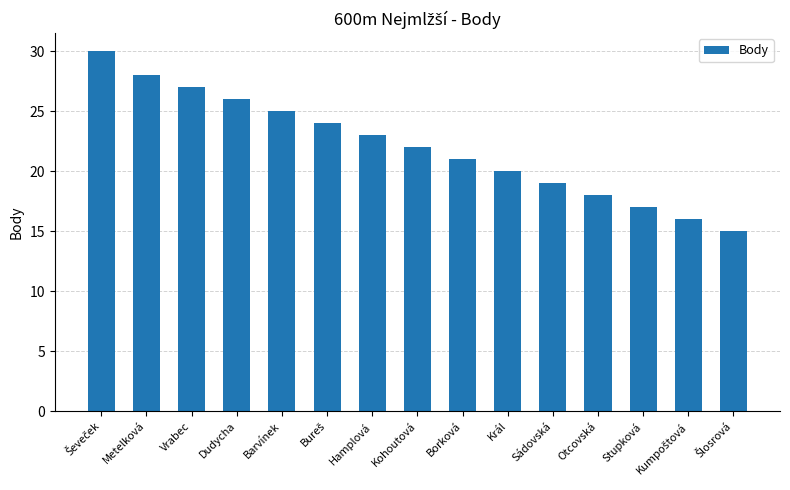

What is the label of the 12th bar from the right?

Dudycha